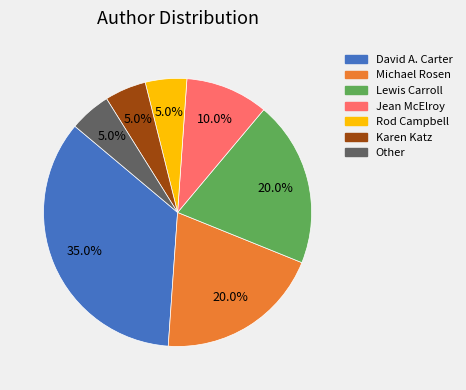

Is there a majority slice in this chart?

No